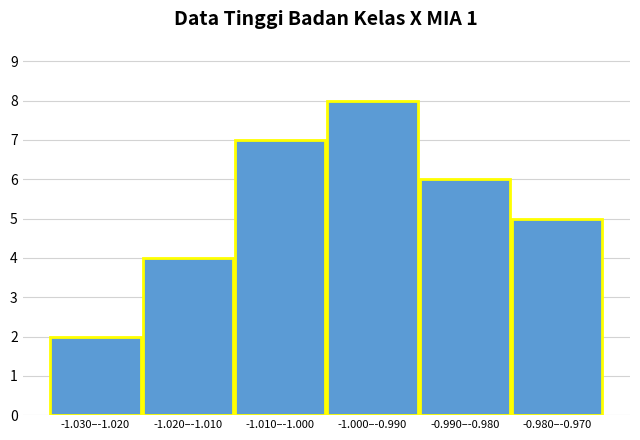

Reading left to right, transcribe all the data shown in this chart.

2	4	7	8	6	5